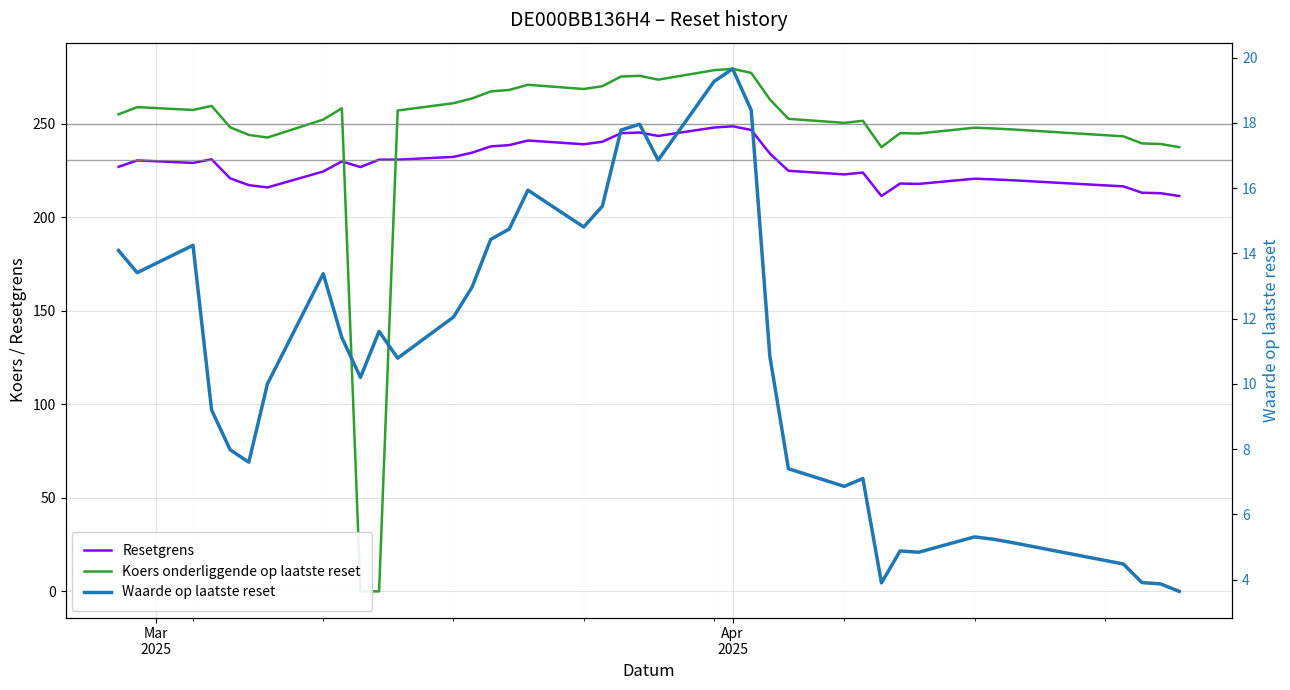

How many times do Resetgrens and Koers onderliggende op laatste reset cross each other?

2